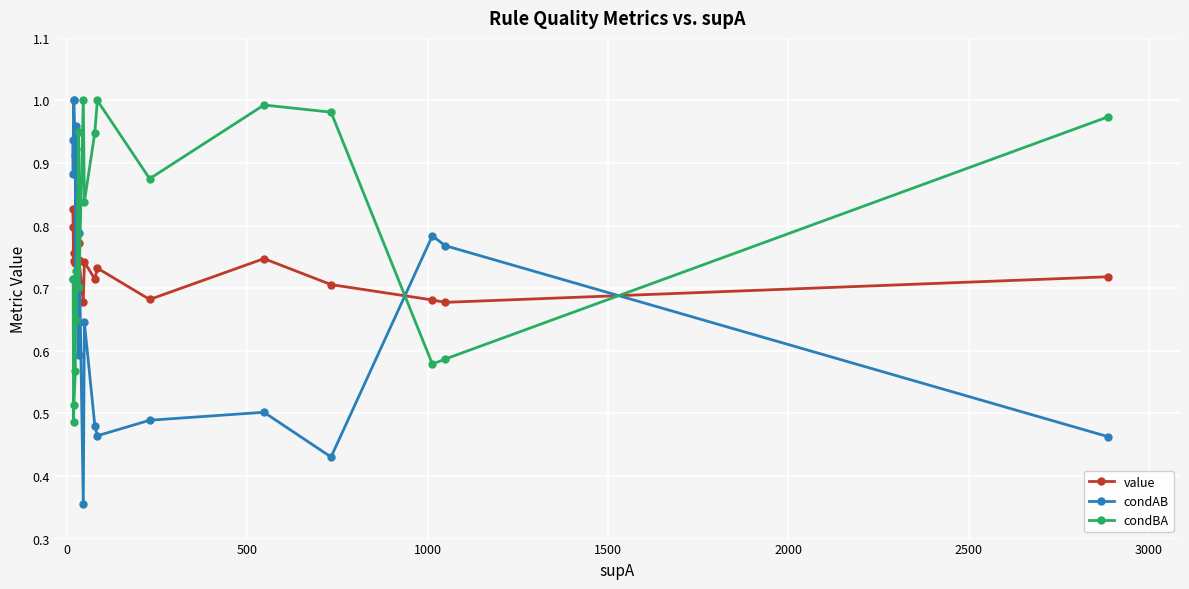

Which series has the widest spread of values?

condAB